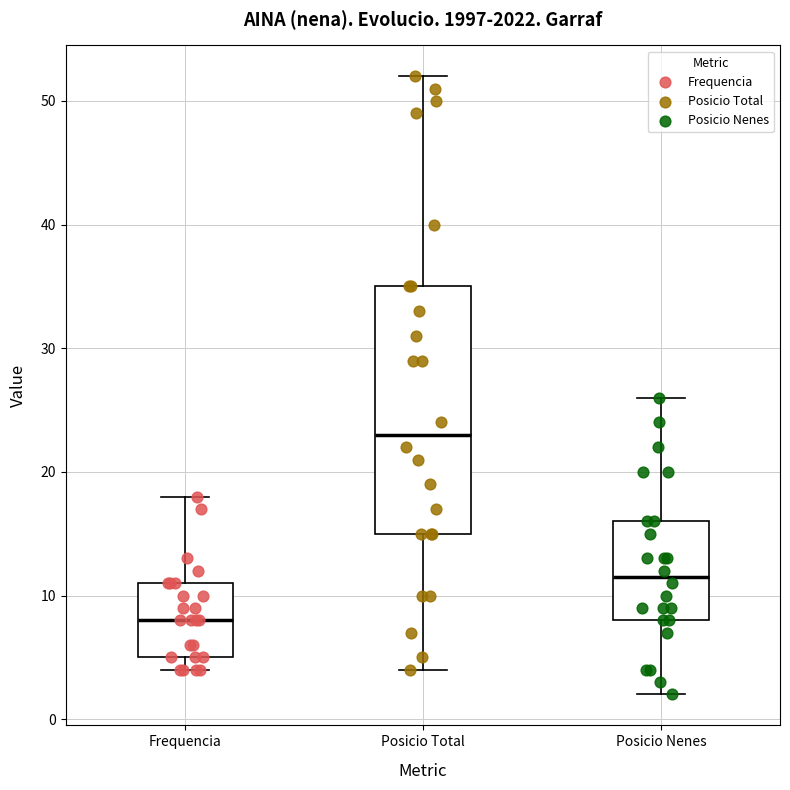

Reading left to right, read every box against the y-axis: the position of its median line, the range the box covers, and the ends of its whiskers. The values are not printed on the chart, so give them approximately, as read against the axis.

Frequencia: median 8, box 5 to 11, whiskers 4 to 18
Posicio Total: median 23, box 15 to 35, whiskers 4 to 52
Posicio Nenes: median 12, box 8 to 16, whiskers 2 to 26